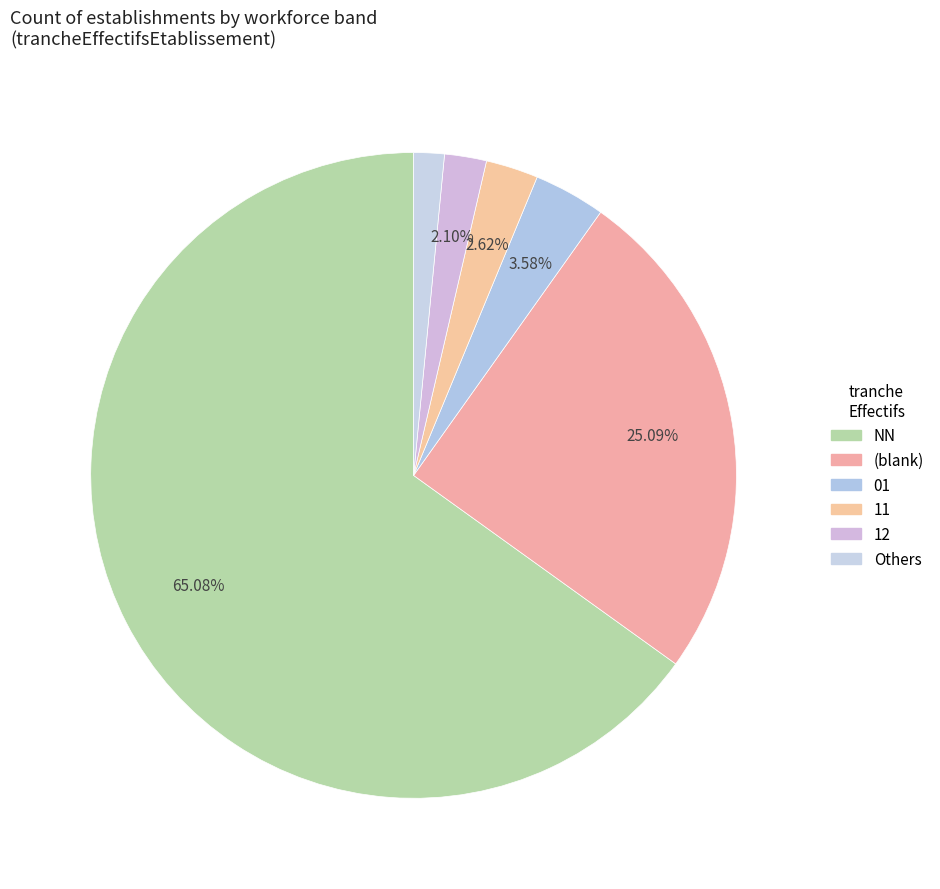

Does any single category account for the majority?

Yes